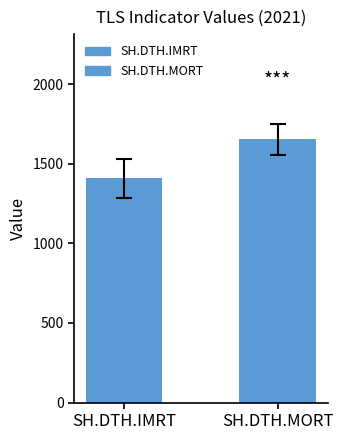

Reading left to right, extract all data points from this chart.

1408	1653